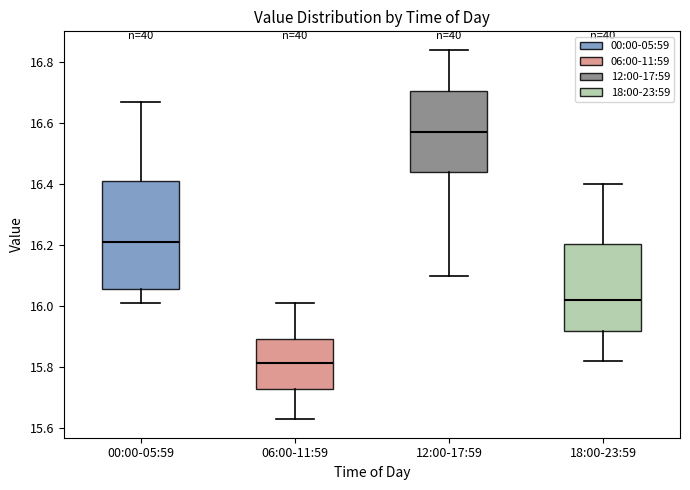

Reading left to right, transcribe this box plot: for each box, give where its median line is, the range the box spans, and where its two whiskers end, as read against the y-axis. The values are not printed on the chart, so give them approximately, as read against the axis.

00:00-05:59: median 16.22, box 16.06 to 16.42, whiskers 16.02 to 16.68
06:00-11:59: median 15.82, box 15.72 to 15.90, whiskers 15.64 to 16.02
12:00-17:59: median 16.58, box 16.44 to 16.70, whiskers 16.10 to 16.84
18:00-23:59: median 16.02, box 15.92 to 16.20, whiskers 15.82 to 16.40